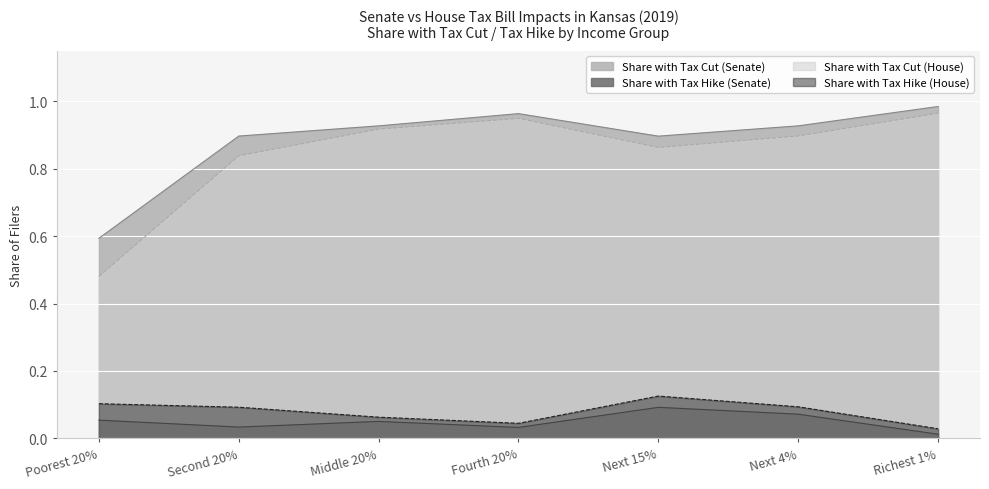

The value of Share with Tax Cut (Senate) at Middle 20% is 1.4. True or false?

False